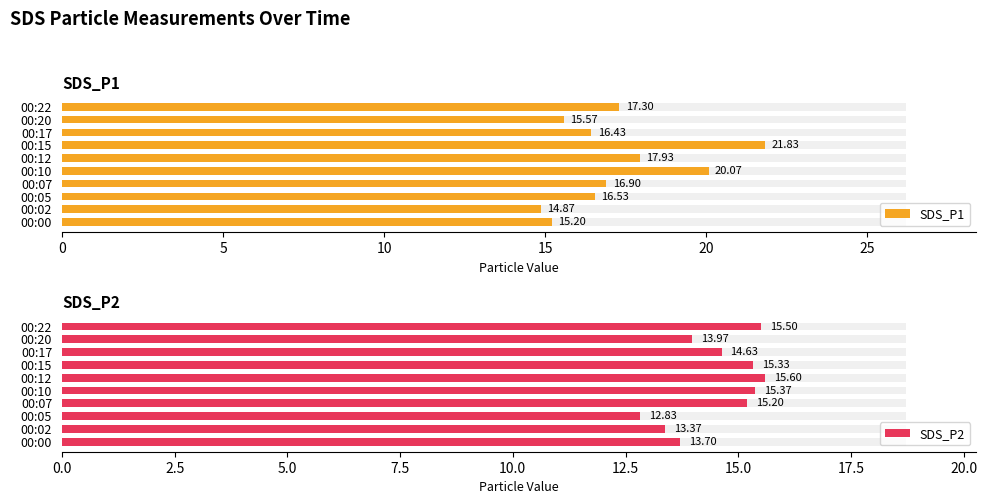

How many distinct data groups are displayed?

2